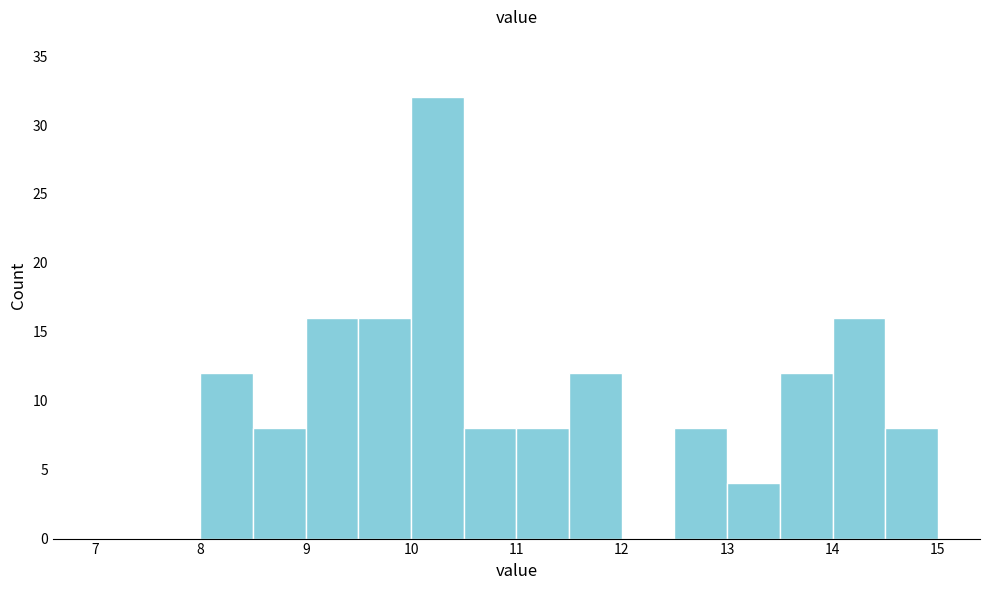

Reading left to right, transcribe this chart: for each bar, give the range it covers on the x-axis and its height. The values are not printed on the chart, so give them approximately, as read against the axis.

7.0 to 7.5: 0
7.5 to 8.0: 0
8.0 to 8.5: 12
8.5 to 9.0: 8
9.0 to 9.5: 16
9.5 to 10.0: 16
10.0 to 10.5: 32
10.5 to 11.0: 8
11.0 to 11.5: 8
11.5 to 12.0: 12
12.0 to 12.5: 0
12.5 to 13.0: 8
13.0 to 13.5: 4
13.5 to 14.0: 12
14.0 to 14.5: 16
14.5 to 15.0: 8